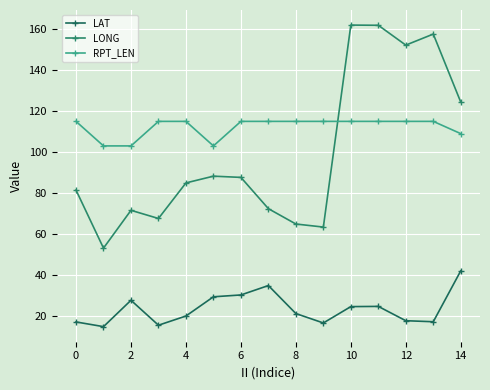

True or false: RPT_LEN has more than 2 points higher than both neighbors.

False